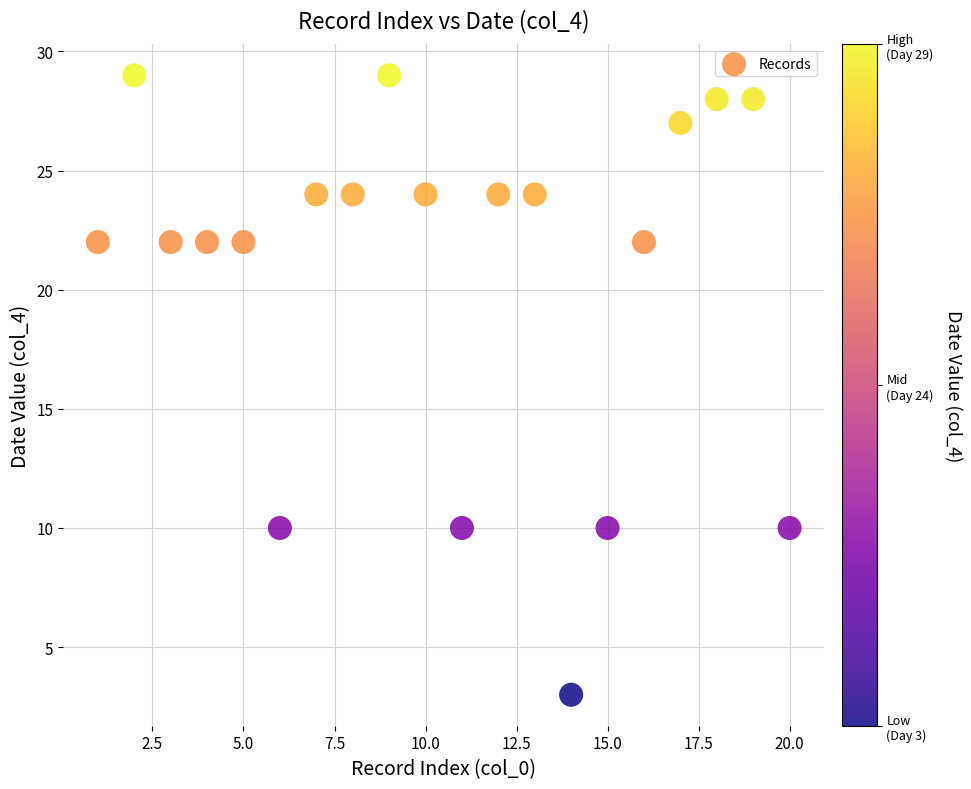

What is the range of Y values (max minus min)?

26